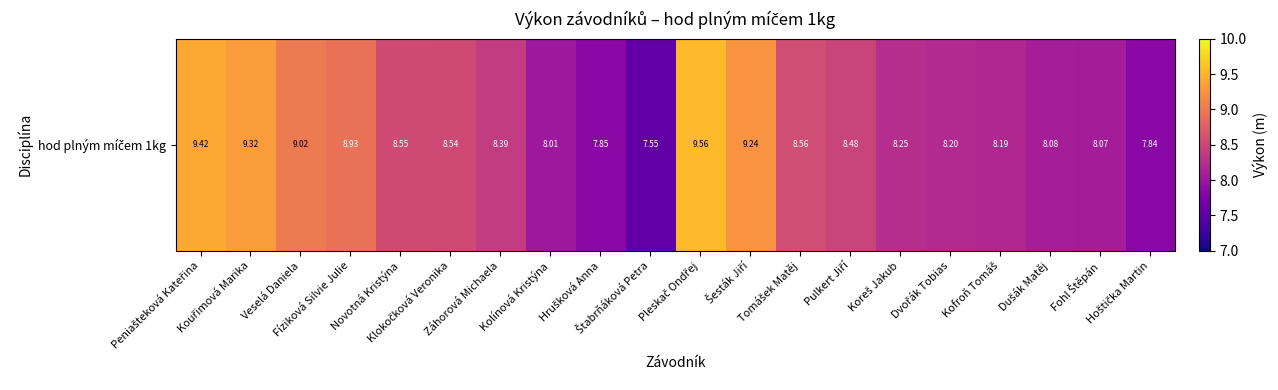

Reading left to right, extract all data points from this chart.

Peniašteková Kateřina=9.4	Kouřimová Marika=9.3	Veselá Daniela=9.0	Fíziková Silvie Julie=8.9	Novotná Kristýna=8.6	Klokočková Veronika=8.5	Záhorová Michaela=8.4	Kolínová Kristýna=8.0	Hrušková Anna=7.8	Štabrňáková Petra=7.5	Pleskač Ondřej=9.6	Šesták Jiří=9.2	Tomášek Matěj=8.6	Pulkert Jiří=8.5	Koreš Jakub=8.2	Dvořák Tobias=8.2	Kofroň Tomáš=8.2	Dušák Matěj=8.1	Fohl Štěpán=8.1	Hoštička Martin=7.8